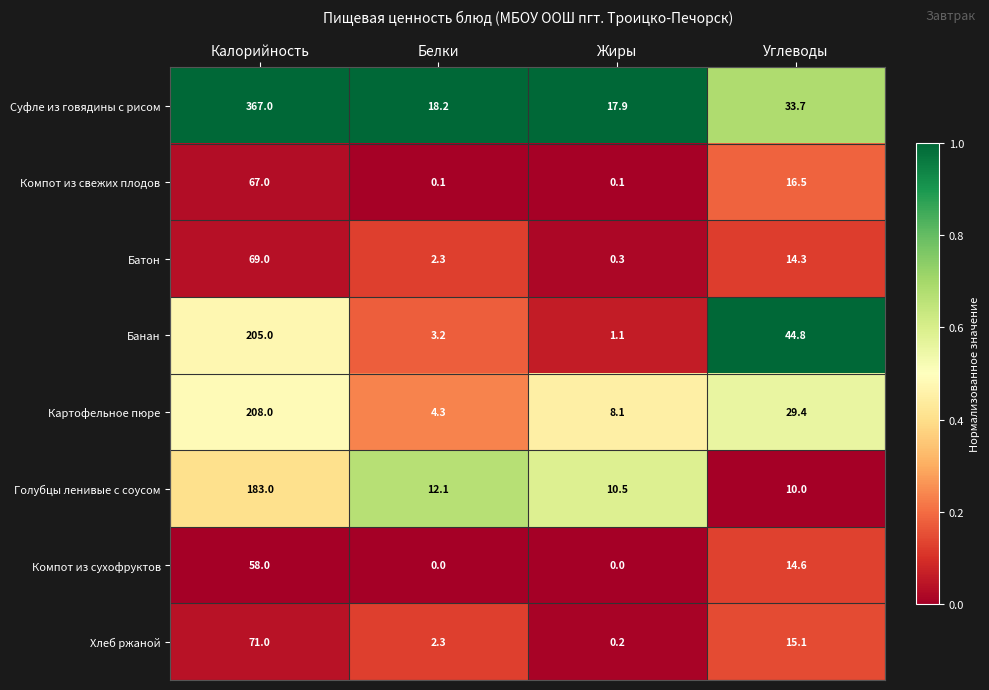

What is the sum of the Голубцы ленивые с соусом values at Белки and Жиры?

22.6